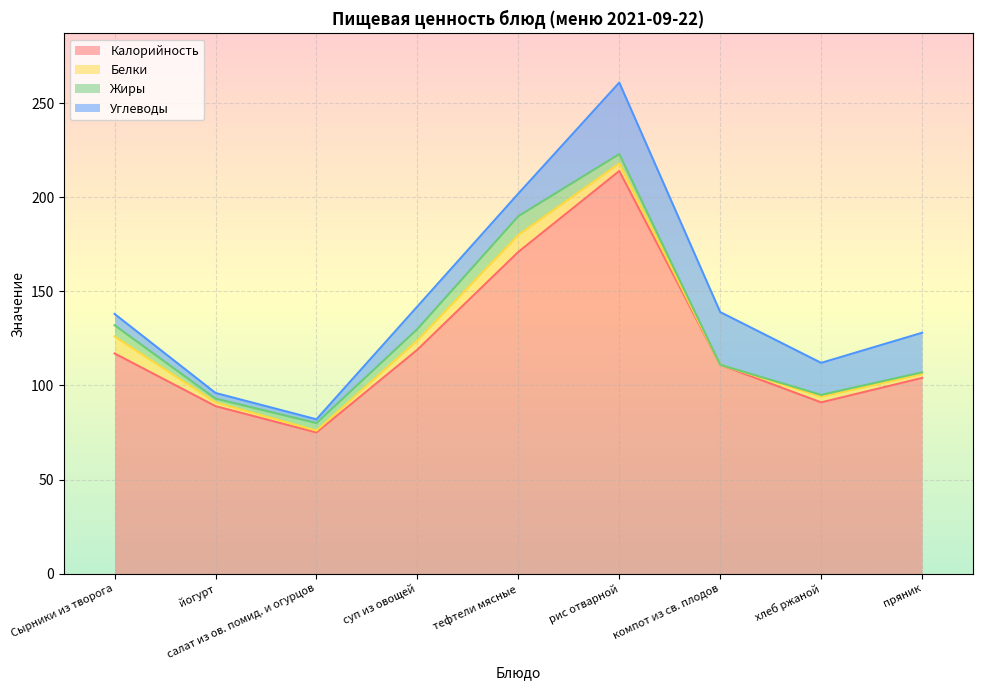

What is the minimum value for Калорийность?

75